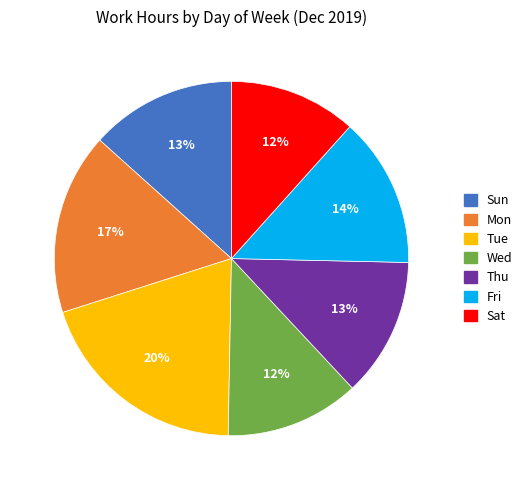

Which slice is the largest?

Tue